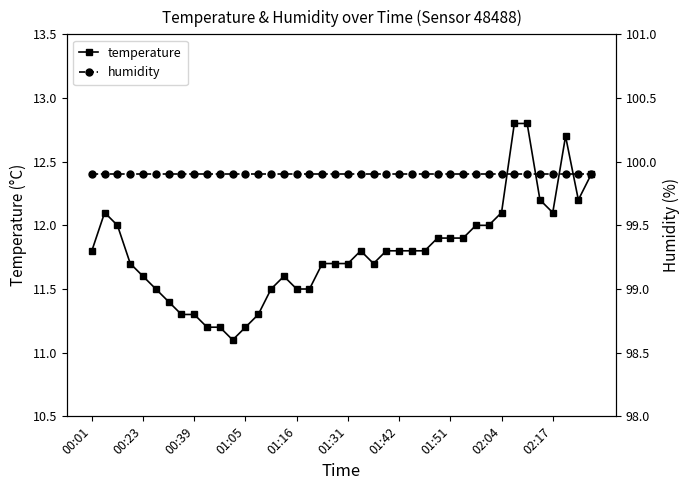

Reading left to right, what are all the values shown in this chart?

temperature: 11.8	12.1	12.0	11.7	11.6	11.5	11.4	11.3	11.3	11.2	11.2	11.1	11.2	11.3	11.5	11.6	11.5	11.5	11.7	11.7	11.7	11.8	11.7	11.8	11.8	11.8	11.8	11.9	11.9	11.9	12.0	12.0	12.1	12.8	12.8	12.2	12.1	12.7	12.2	12.4
humidity: 99.9	99.9	99.9	99.9	99.9	99.9	99.9	99.9	99.9	99.9	99.9	99.9	99.9	99.9	99.9	99.9	99.9	99.9	99.9	99.9	99.9	99.9	99.9	99.9	99.9	99.9	99.9	99.9	99.9	99.9	99.9	99.9	99.9	99.9	99.9	99.9	99.9	99.9	99.9	99.9